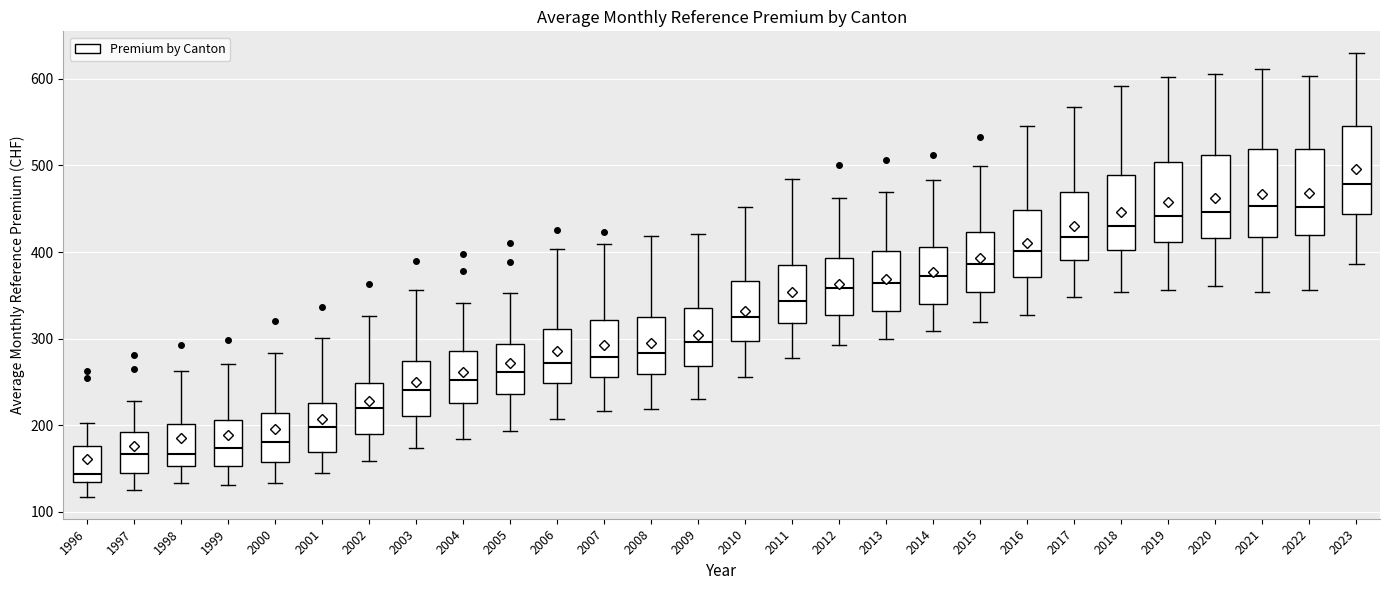

Reading left to right, read every box against the y-axis: the position of its median line, the range the box covers, and the ends of its whiskers. The values are not printed on the chart, so give them approximately, as read against the axis.

1996: median 140, box 130 to 180, whiskers 120 to 200
1997: median 170, box 140 to 190, whiskers 130 to 230
1998: median 170, box 150 to 200, whiskers 130 to 260
1999: median 170, box 150 to 210, whiskers 130 to 270
2000: median 180, box 160 to 210, whiskers 130 to 280
2001: median 200, box 170 to 230, whiskers 150 to 300
2002: median 220, box 190 to 250, whiskers 160 to 330
2003: median 240, box 210 to 270, whiskers 170 to 360
2004: median 250, box 230 to 290, whiskers 180 to 340
2005: median 260, box 240 to 290, whiskers 190 to 350
2006: median 270, box 250 to 310, whiskers 210 to 400
2007: median 280, box 260 to 320, whiskers 220 to 410
2008: median 280, box 260 to 330, whiskers 220 to 420
2009: median 300, box 270 to 340, whiskers 230 to 420
2010: median 320, box 300 to 370, whiskers 260 to 450
2011: median 340, box 320 to 380, whiskers 280 to 480
2012: median 360, box 330 to 390, whiskers 290 to 460
2013: median 360, box 330 to 400, whiskers 300 to 470
2014: median 370, box 340 to 410, whiskers 310 to 480
2015: median 390, box 350 to 420, whiskers 320 to 500
2016: median 400, box 370 to 450, whiskers 330 to 550
2017: median 420, box 390 to 470, whiskers 350 to 570
2018: median 430, box 400 to 490, whiskers 350 to 590
2019: median 440, box 410 to 500, whiskers 360 to 600
2020: median 450, box 420 to 510, whiskers 360 to 610
2021: median 450, box 420 to 520, whiskers 350 to 610
2022: median 450, box 420 to 520, whiskers 360 to 600
2023: median 480, box 440 to 550, whiskers 390 to 630